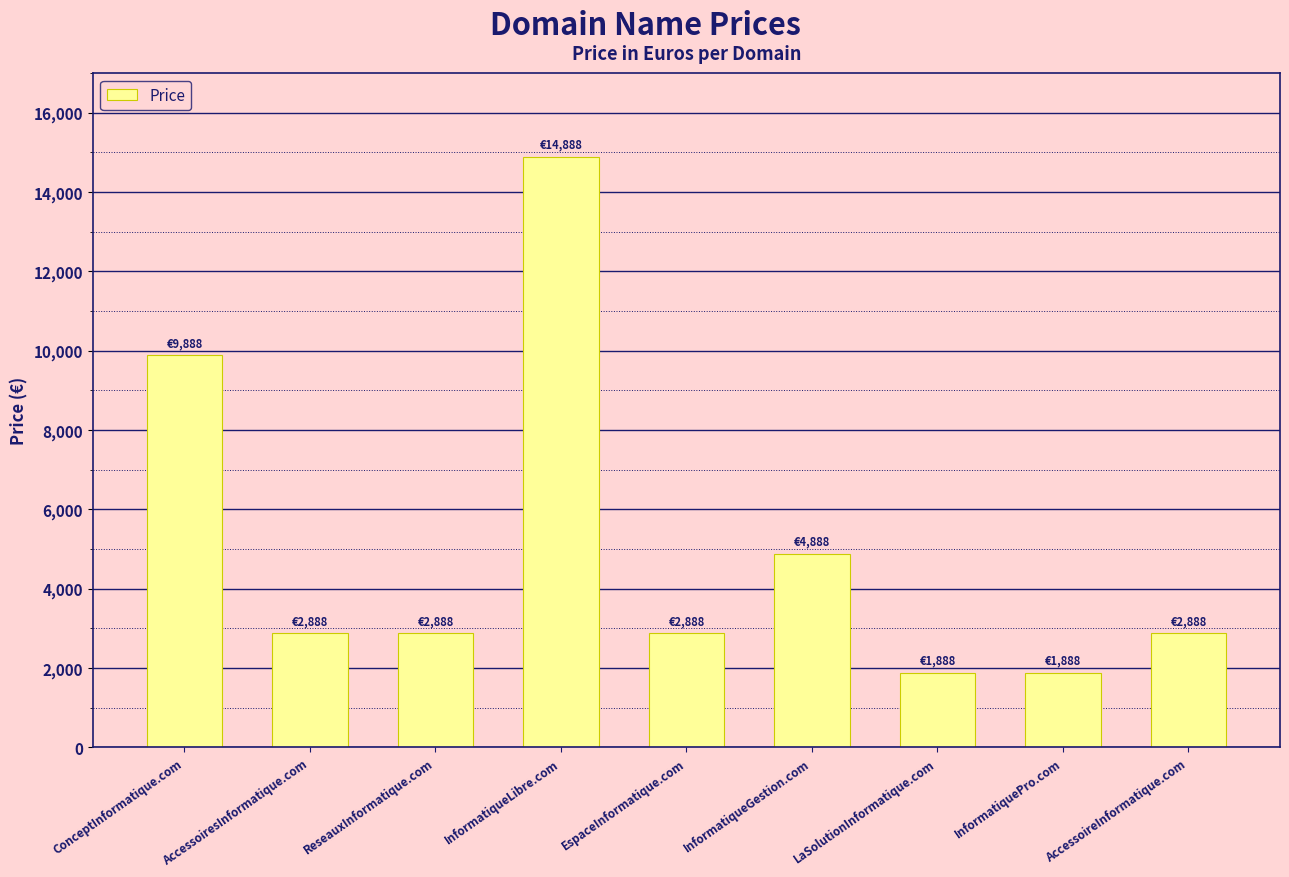

Which label corresponds to the largest value in the chart?

InformatiqueLibre.com